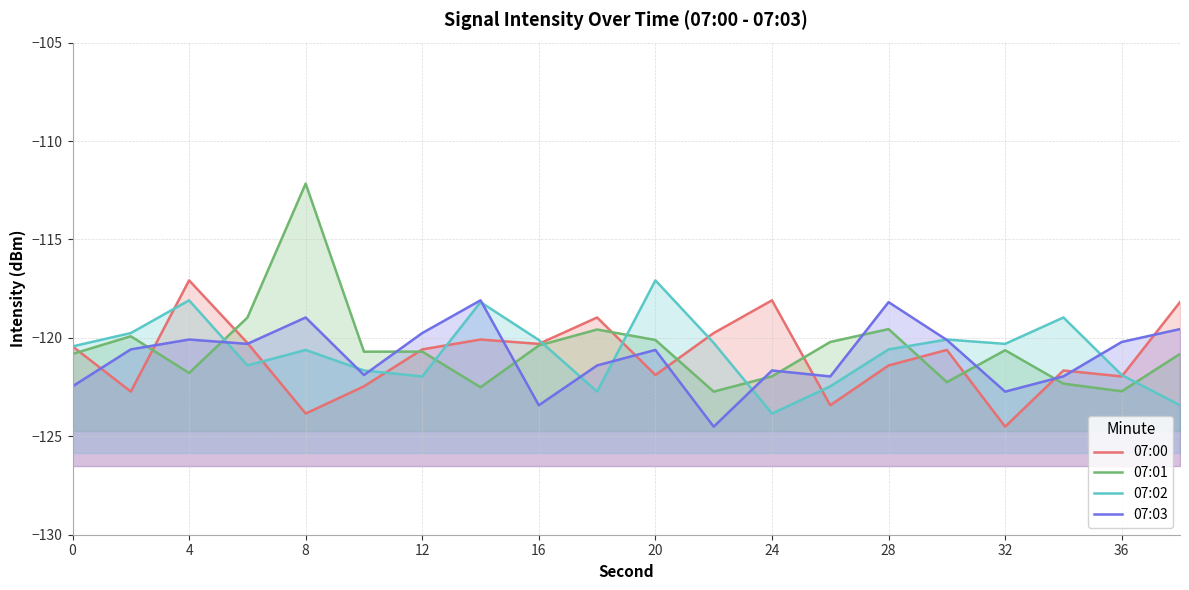

What are all the series names shown in the legend?

07:00, 07:01, 07:02, 07:03